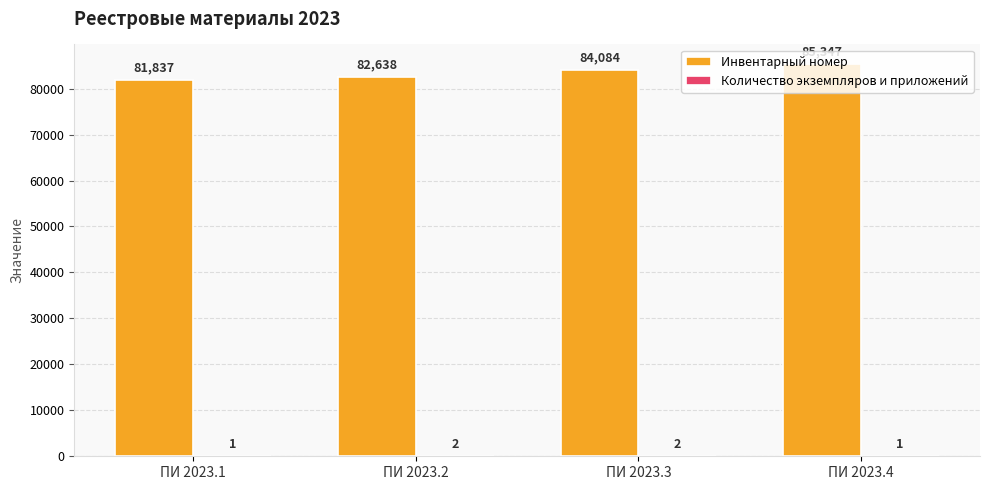

How many Инвентарный номер values are between 82638 and 85347?

3